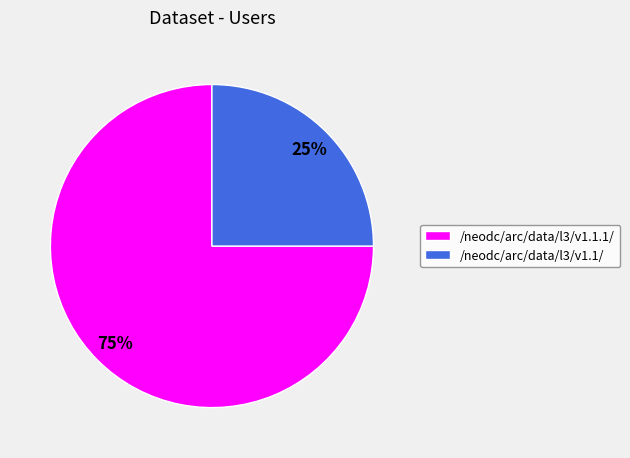

To the nearest percent, what percentage of the pie is /neodc/arc/data/l3/v1.1.1/?

75%